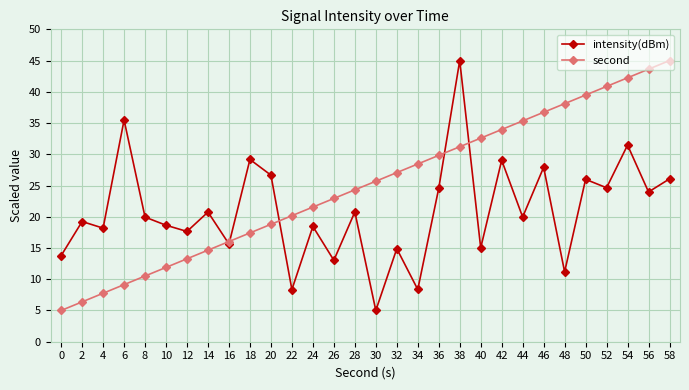

Between 18 and 38, which series saw the biggest shift?

intensity(dBm)